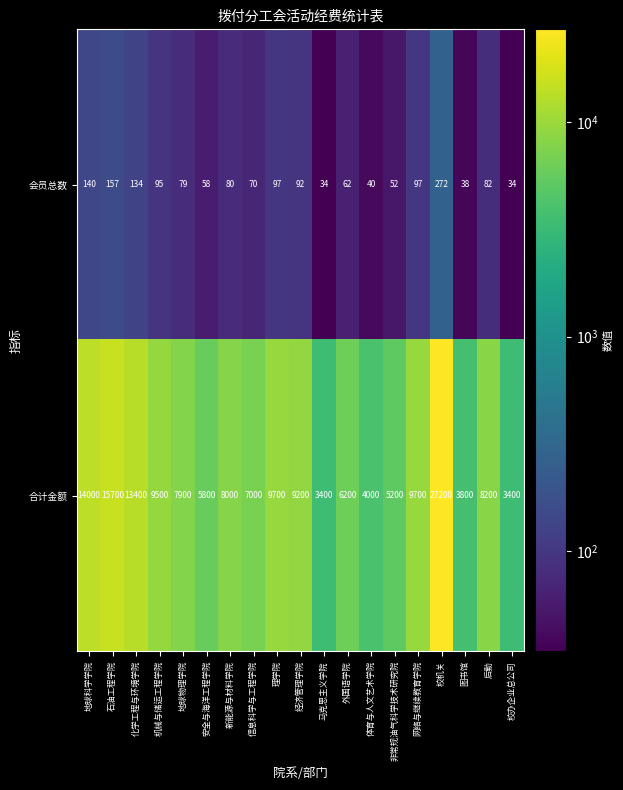

How many categories are shown in the chart?

19